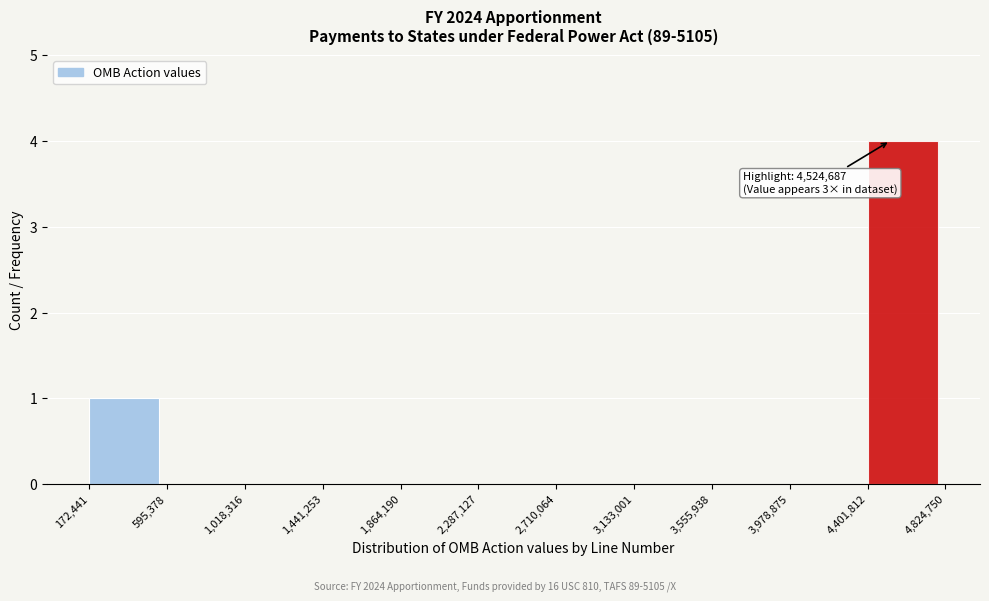

Over which range of the x-axis is the bar tallest?

4,401,812 to 4,824,750